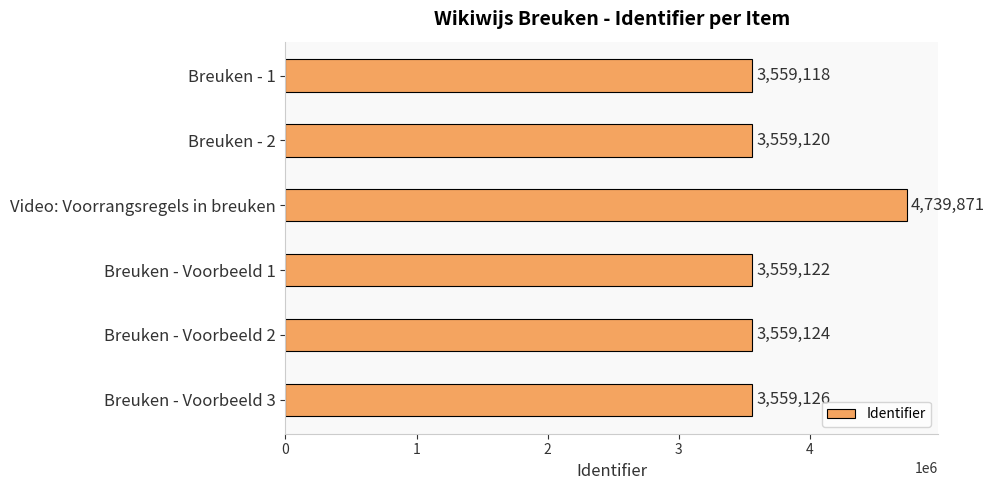

Is it true that the value at Breuken - Voorbeeld 1 is 5218817?

False